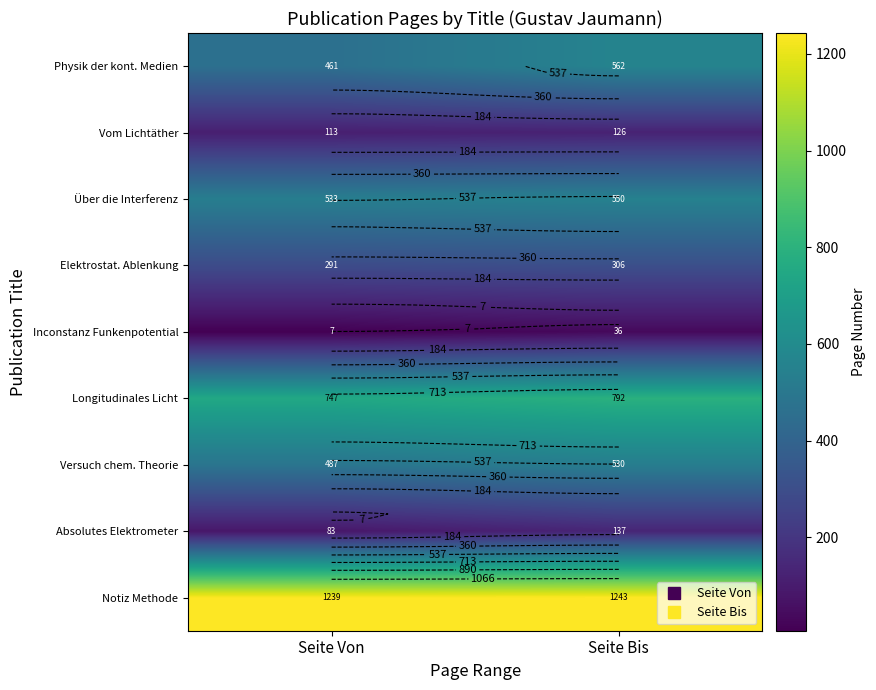

Where is Longitudinales Licht nearest to the value 769?

Seite Von